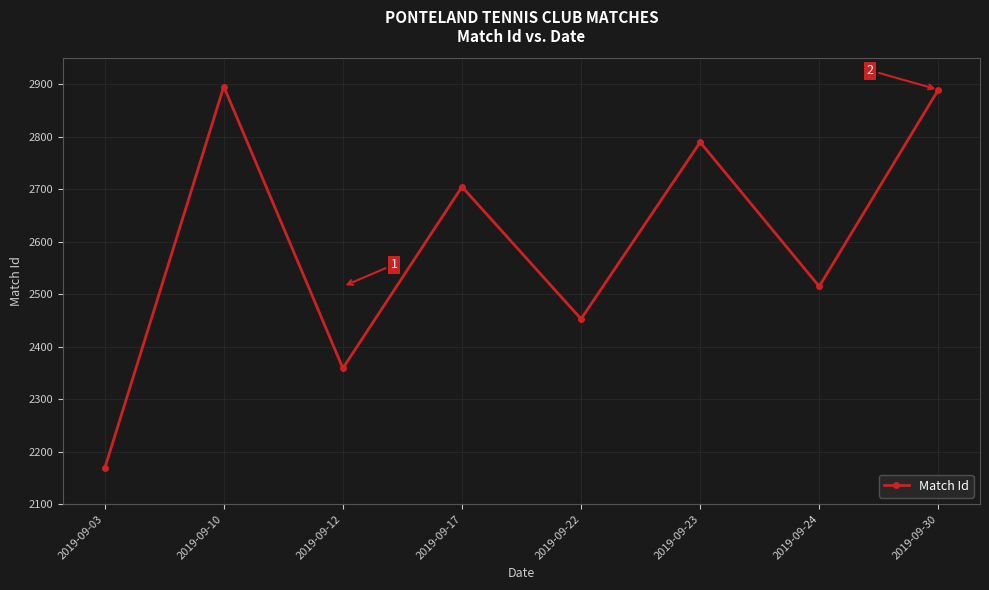

What is the value of the 3rd point from the left?

2359